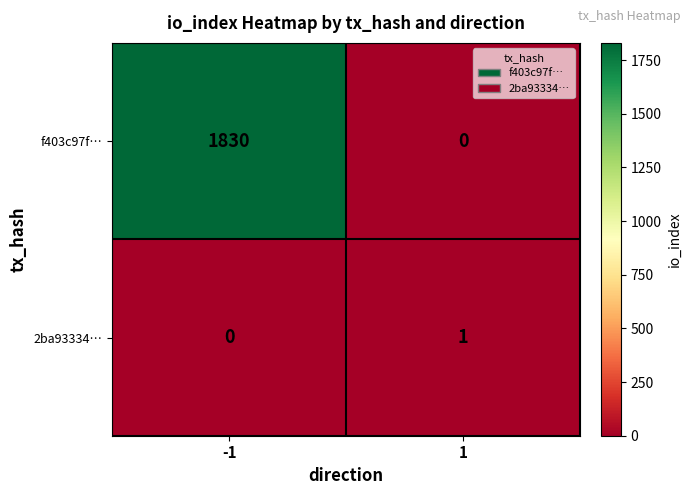

Is the value of f403c97f… at -1 greater than the value of 2ba93334… at -1?

Yes